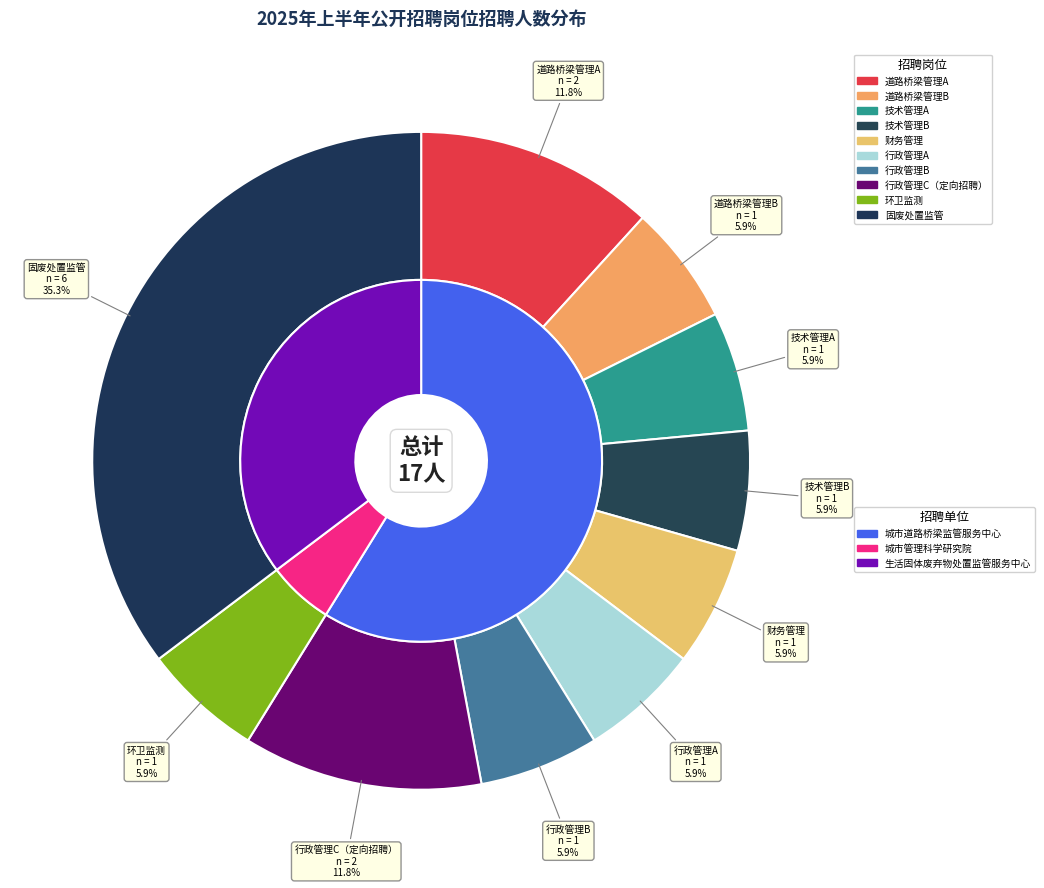

Is there a majority slice in this chart?

No